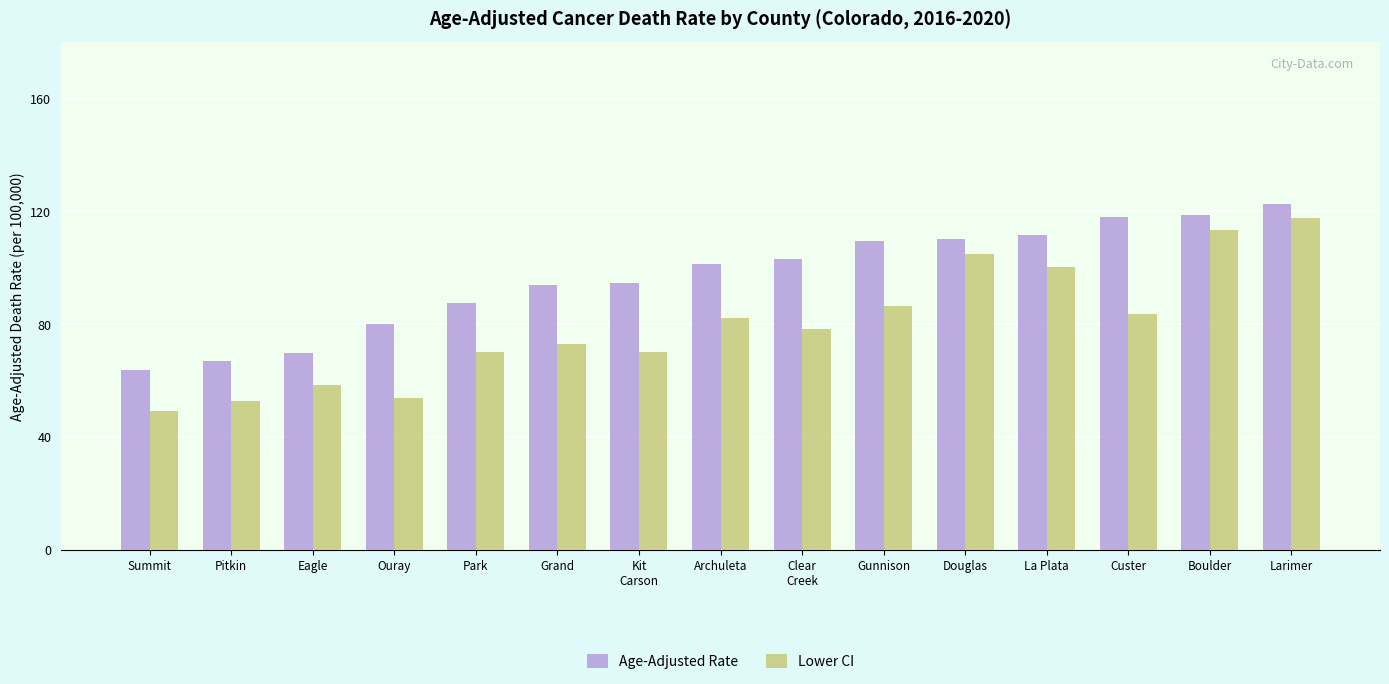

The value of Lower CI at Larimer is 117.6. True or false?

True